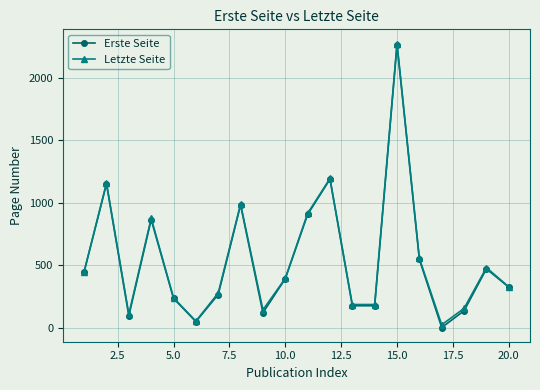

True or false: Letzte Seite has more than 1 interior local peaks.

True